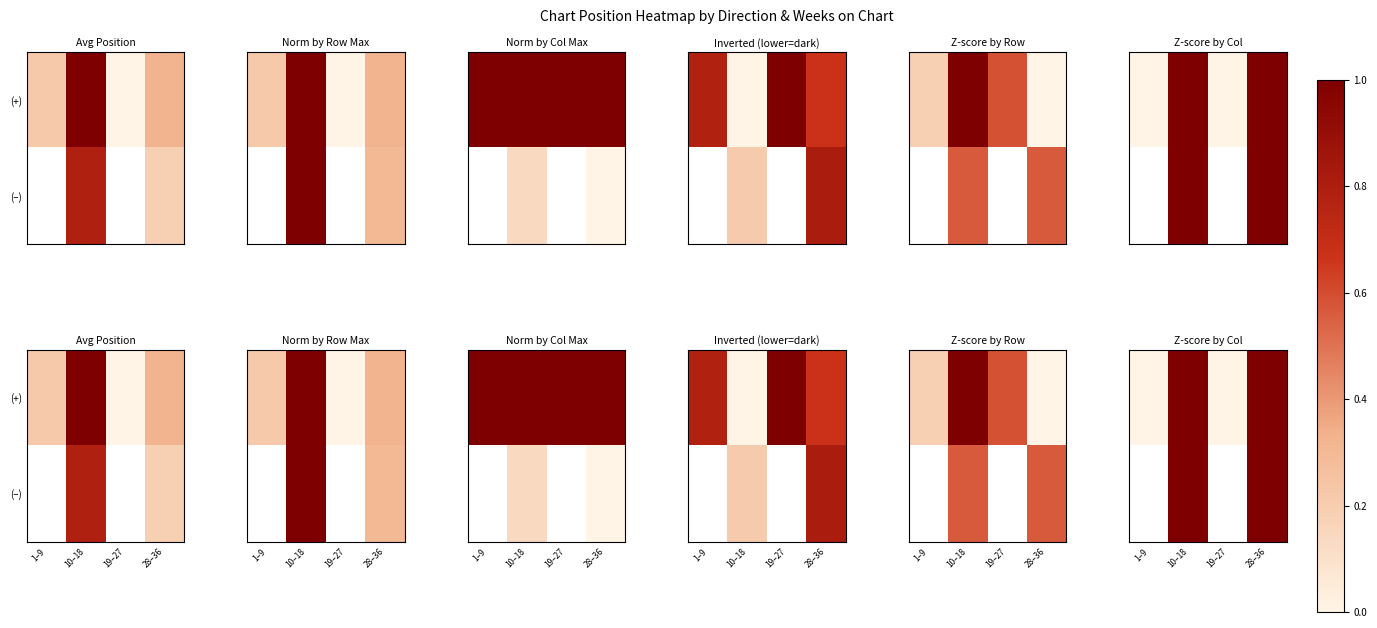

At 10–18, list the series in order from largest to smallest.

(+), (–)